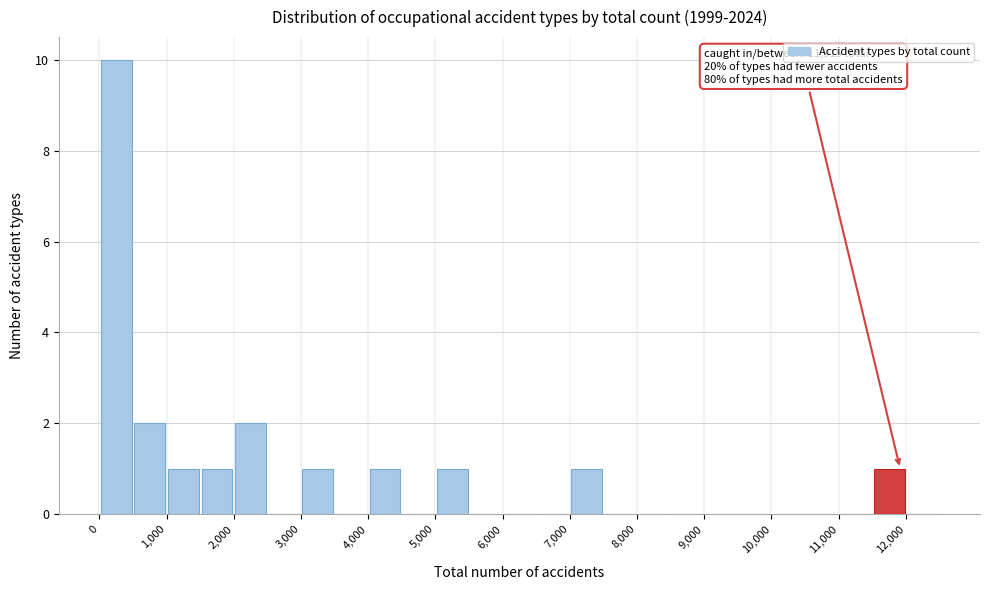

Which range on the x-axis has the tallest bar?

0 to 500